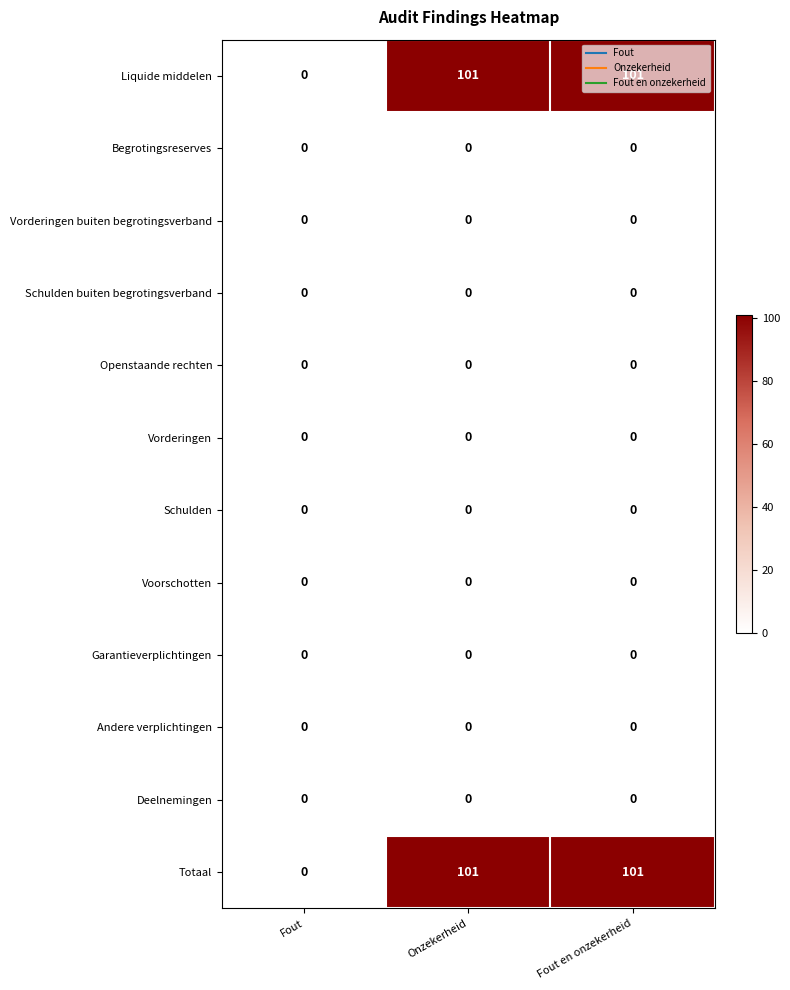

What is the difference between the highest and lowest values at Fout en onzekerheid?

101